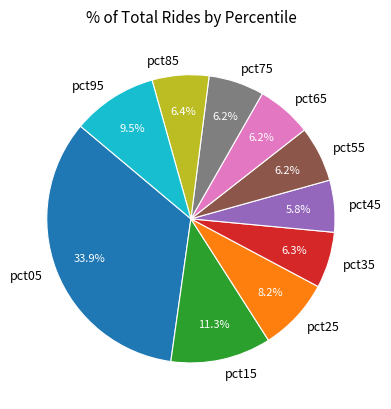

Is the sum of pct55 and pct75 greater than half?

No